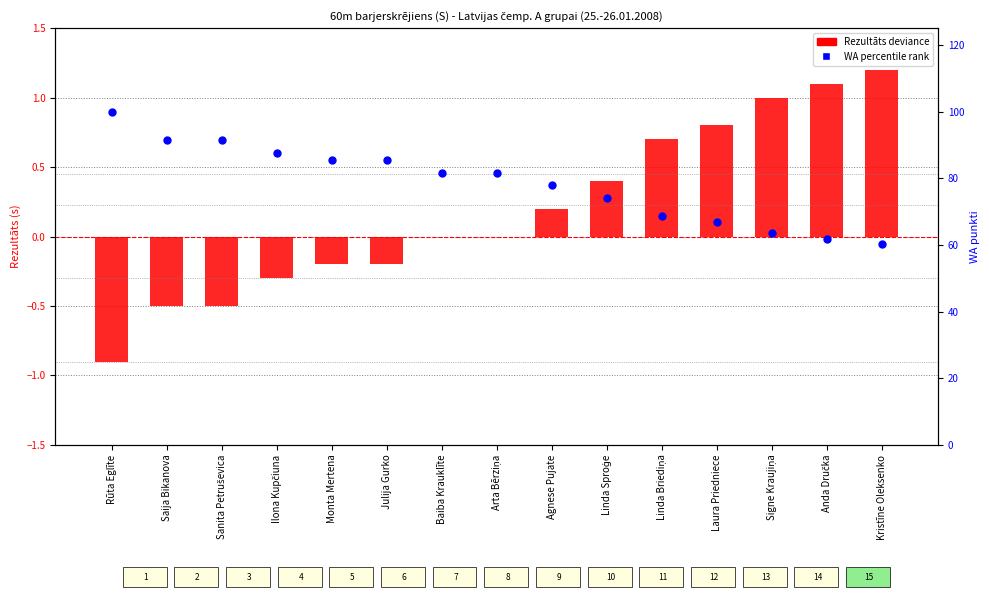

Is the value of Rezultāts deviance at Arta Bērziņa greater than the value of WA percentile rank at Linda Sproģe?

No